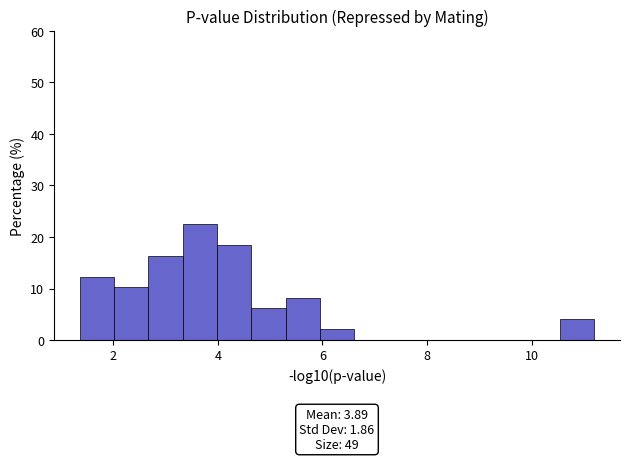

Around what value on the x-axis is the tallest bar? Give the approximate position of its centre, as read against the axis.

3.6